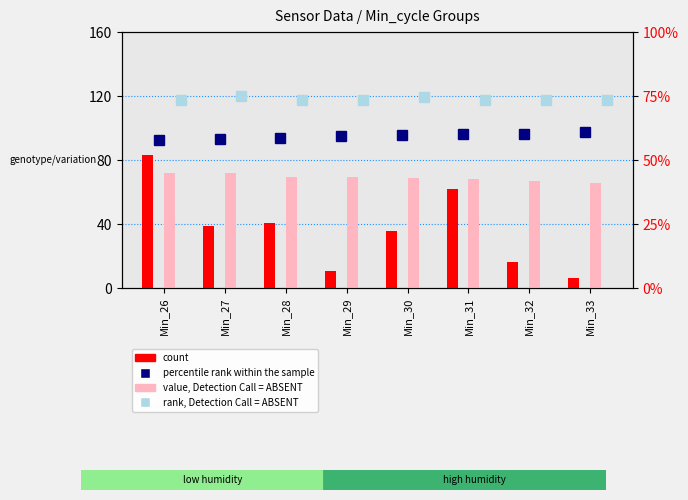

What is the difference between the second highest and minimum values in the rank, Detection Call = ABSENT series?

2.2